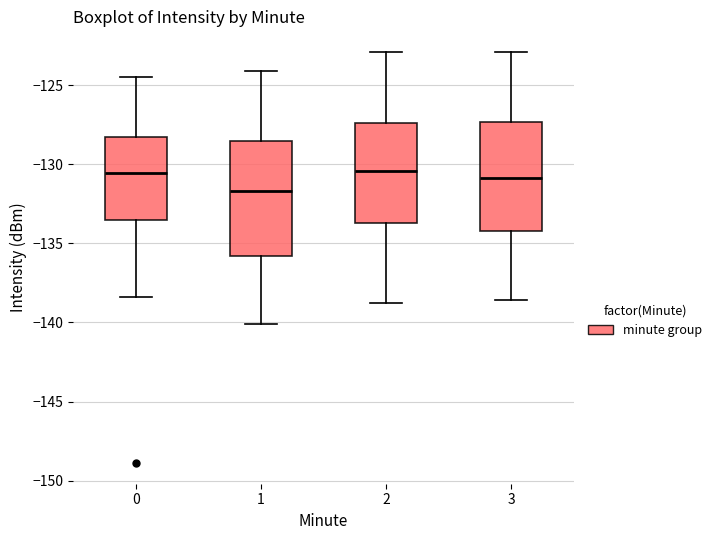

Reading left to right, transcribe this box plot: for each box, give where its median line is, the range the box spans, and where its two whiskers end, as read against the y-axis. The values are not printed on the chart, so give them approximately, as read against the axis.

0: median -130.5, box -133.5 to -128.5, whiskers -138.5 to -124.5
1: median -131.5, box -136.0 to -128.5, whiskers -140.0 to -124.0
2: median -130.5, box -133.5 to -127.5, whiskers -139.0 to -123.0
3: median -131.0, box -134.0 to -127.5, whiskers -138.5 to -123.0